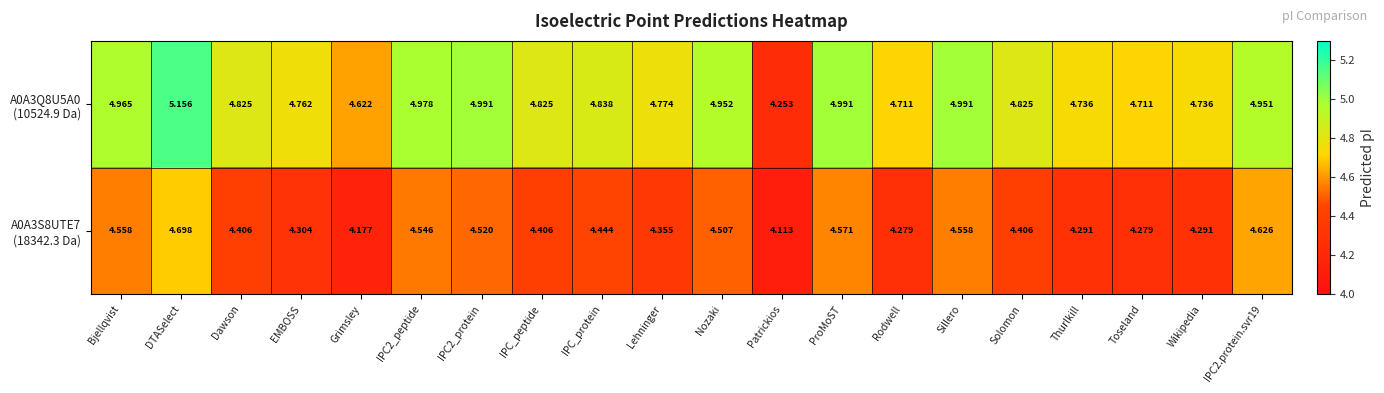

Which category has the highest value across all series?

DTASelect